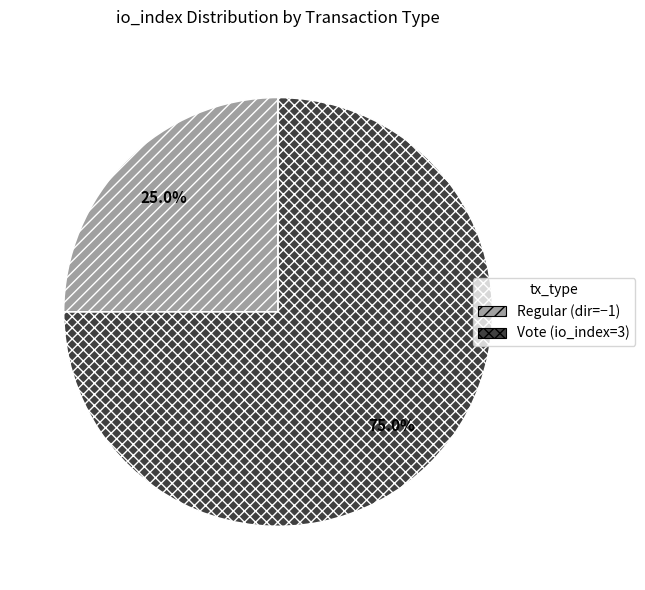

What is the total percentage of Vote and Regular?

100.0%